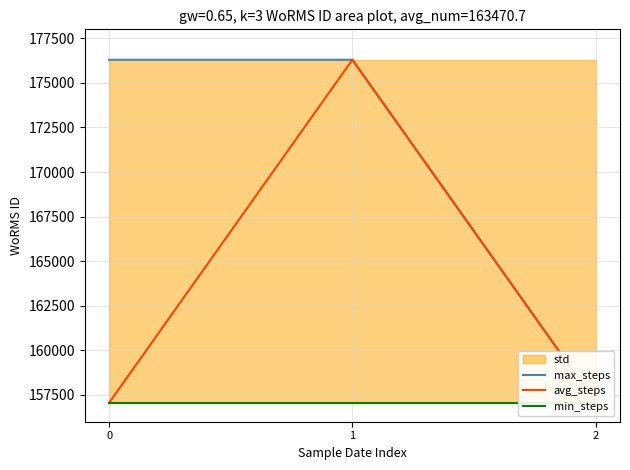

Reading left to right, extract all data points from this chart.

max_steps: 176294	176294	157059
avg_steps: 157059	176294	157059
min_steps: 157059	157059	157059